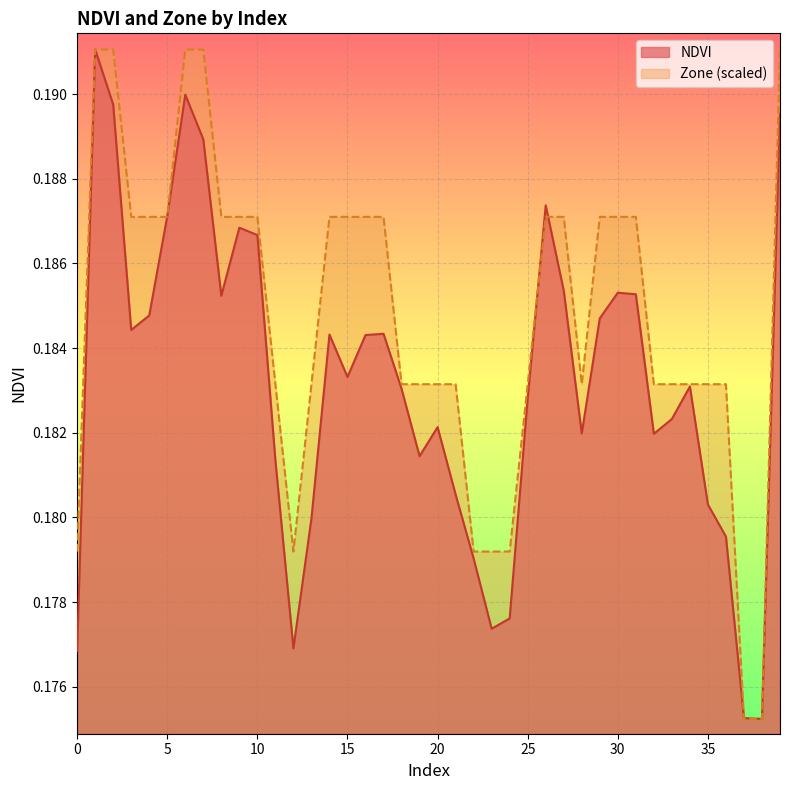

How many lines are shown in the chart?

2